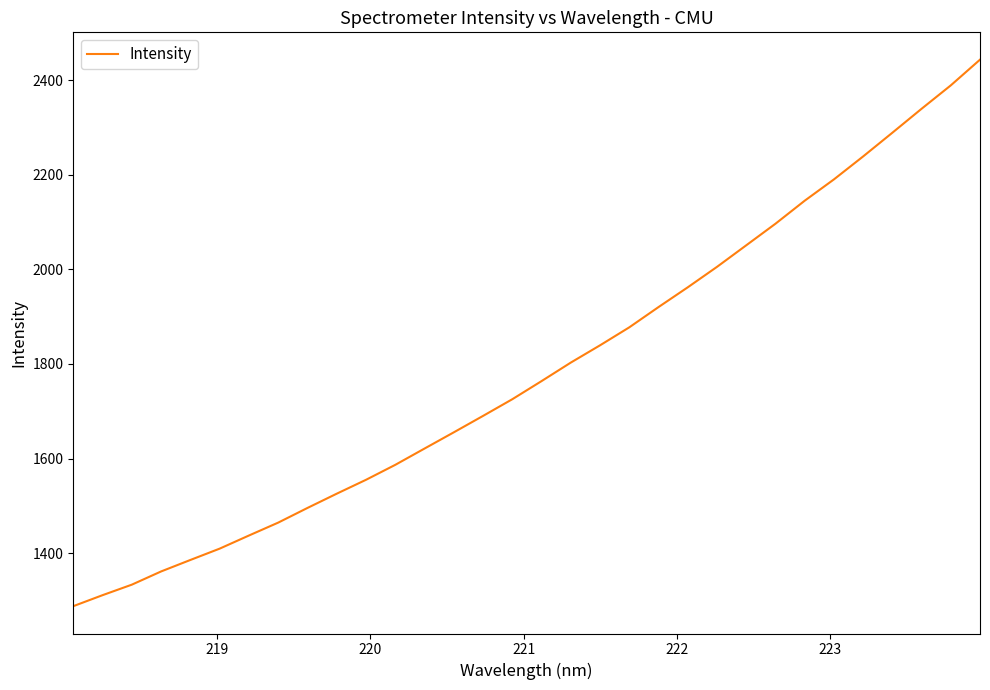

What is the greatest value displayed?

2443.3